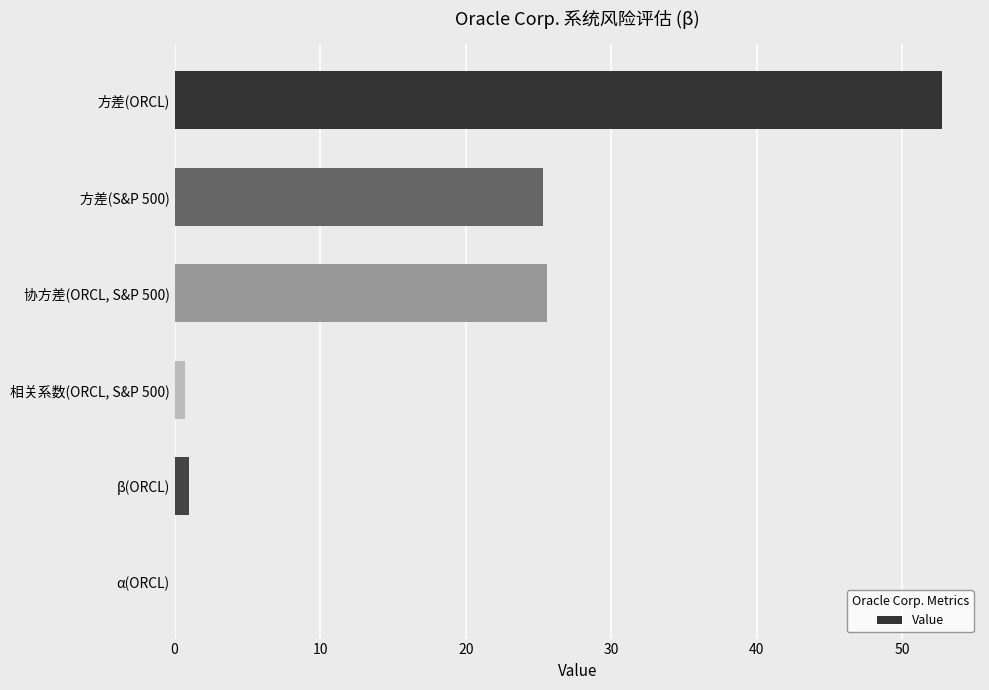

The chart shows a value of 52.7 at 方差(ORCL). True or false?

True